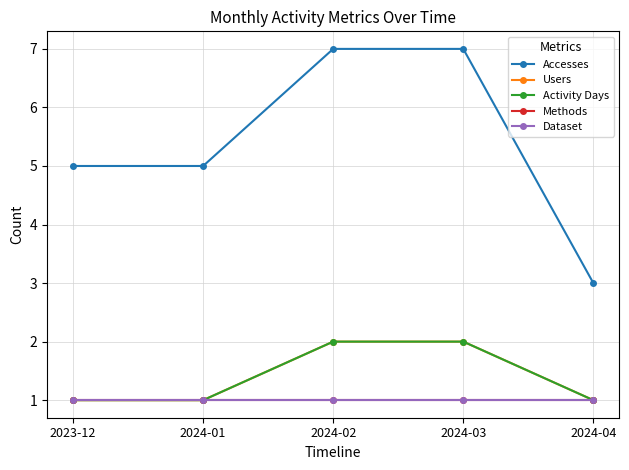

Is this an area chart (filled region under the line)?

No